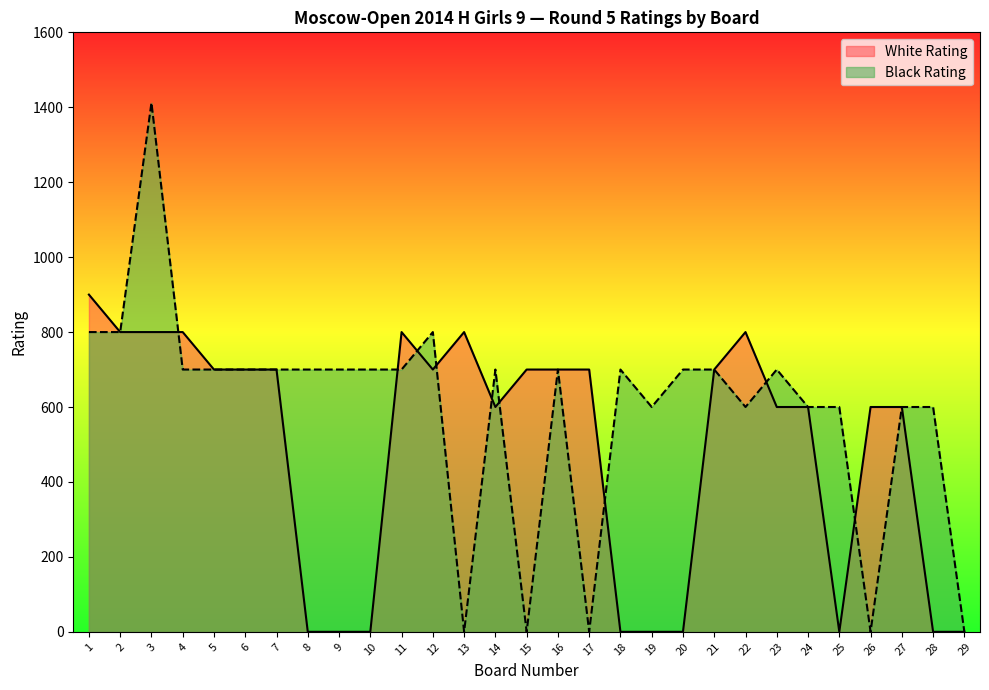

At which category does the chart reach its minimum across all series?

8